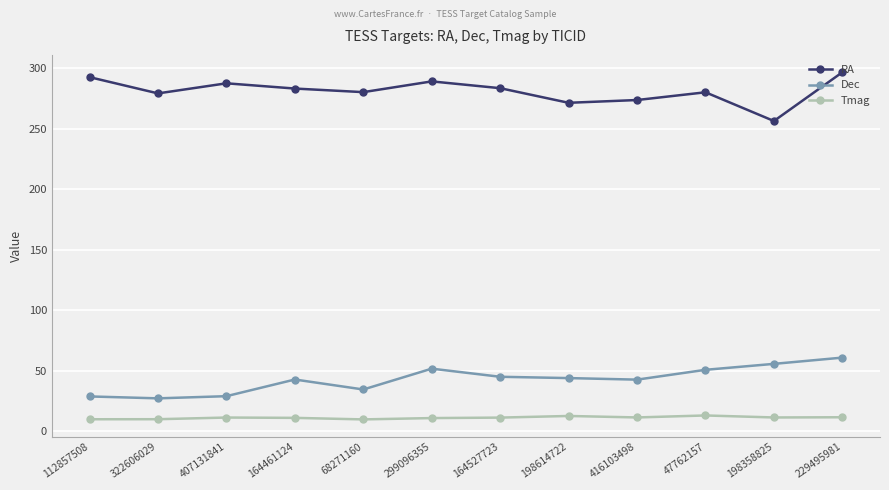

At which category is the sum across all series the highest?

229495981